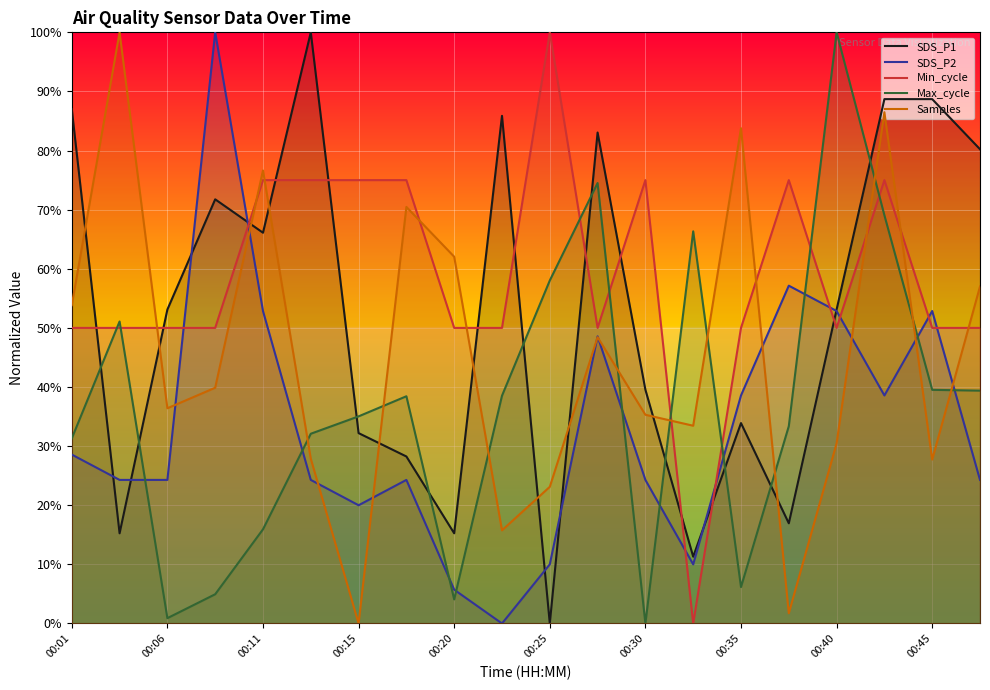

Which series has the largest range (max minus min)?

SDS_P1